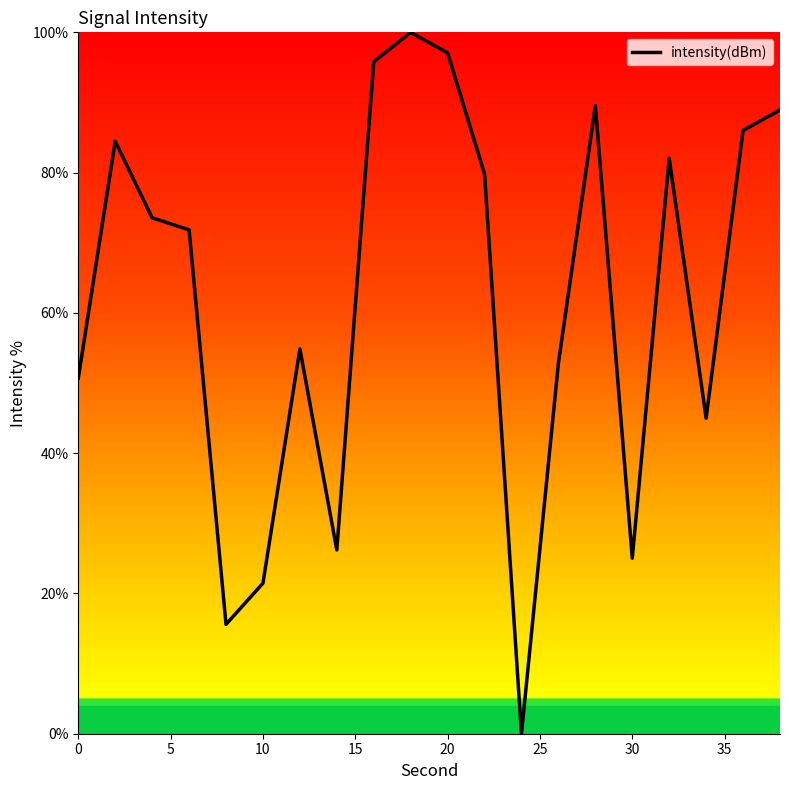

What is the difference between the maximum and minimum values?

100.0